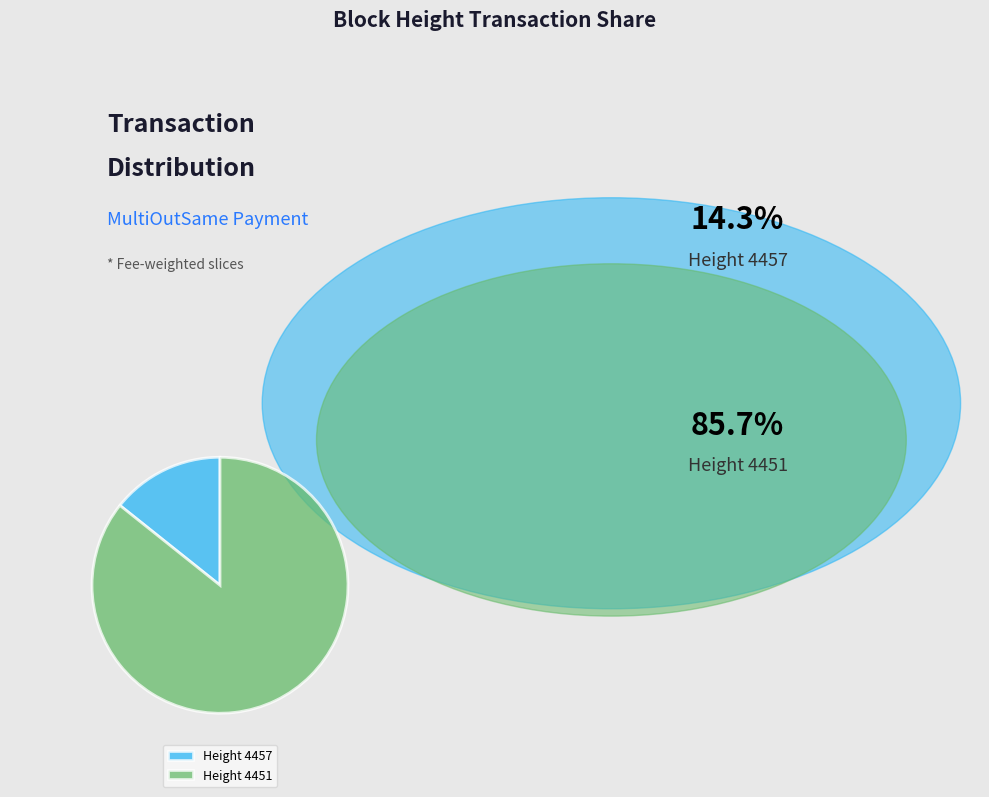

Rank the categories by value from lowest to highest.

Height 4457, Height 4451